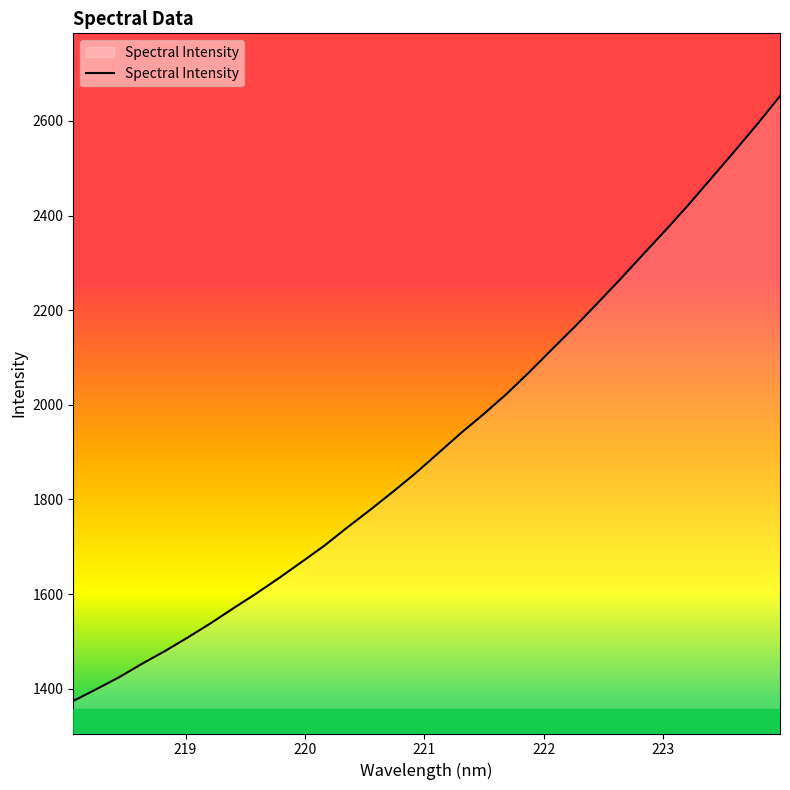

What is the smallest value displayed?

1374.0